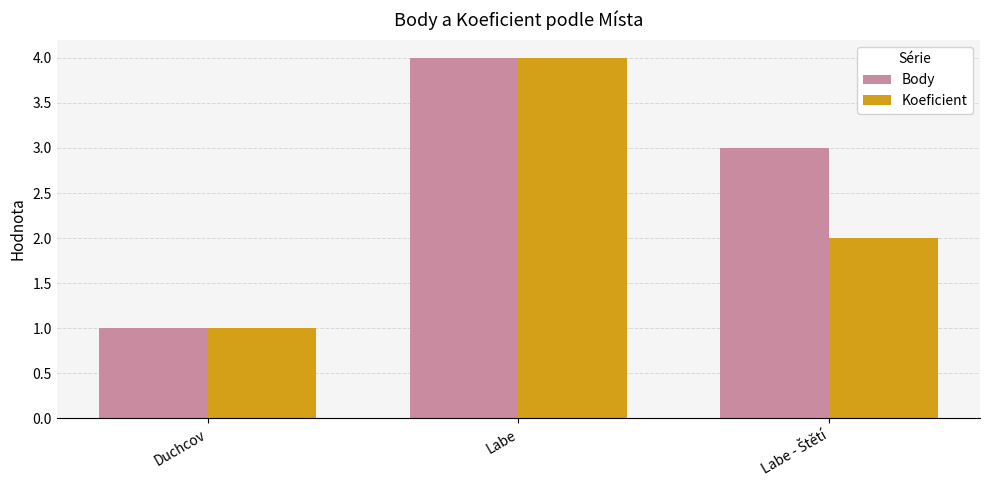

What is the maximum value shown in the chart?

4